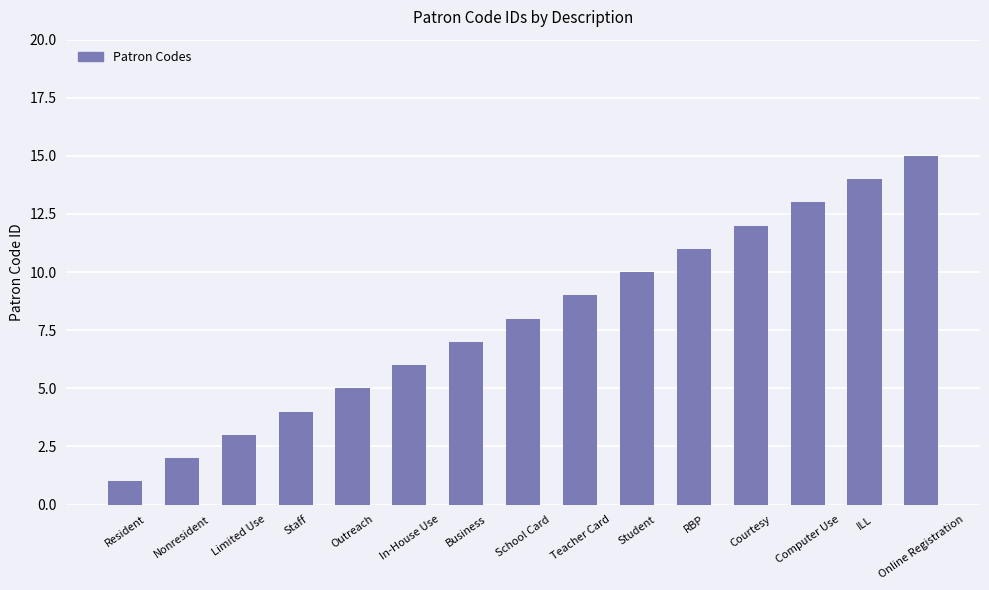

Rank the categories by value from lowest to highest.

Resident, Nonresident, Limited Use, Staff, Outreach, In-House Use, Business, School Card, Teacher Card, Student, RBP, Courtesy, Computer Use, ILL, Online Registration